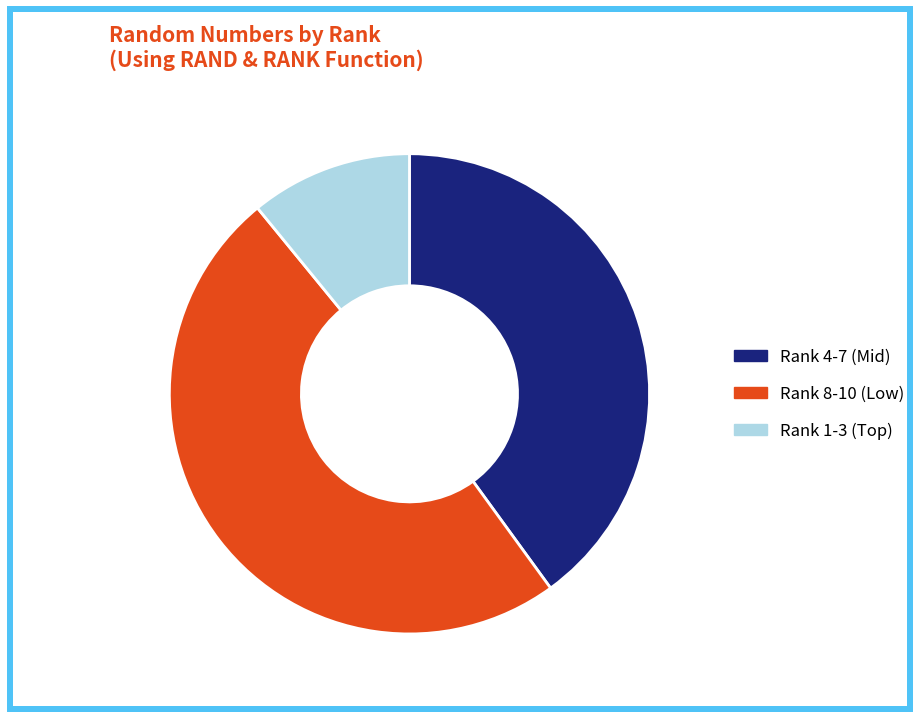

Is there any slice that represents more than half of the pie?

No